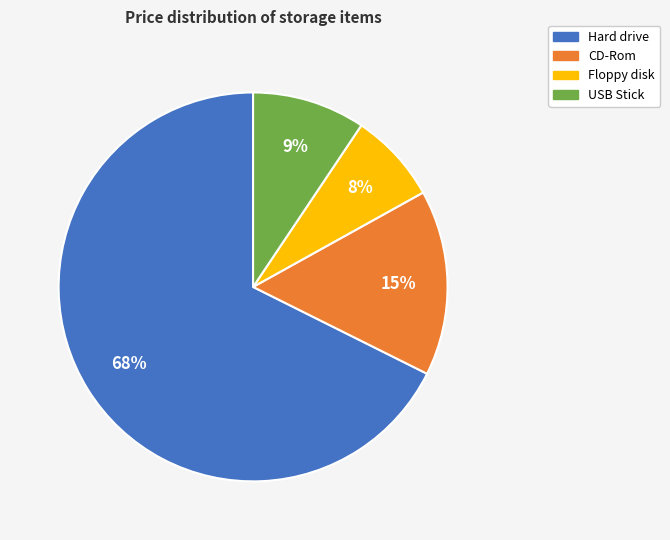

What is the ratio of the value at Floppy disk to the value at CD-Rom?

0.5